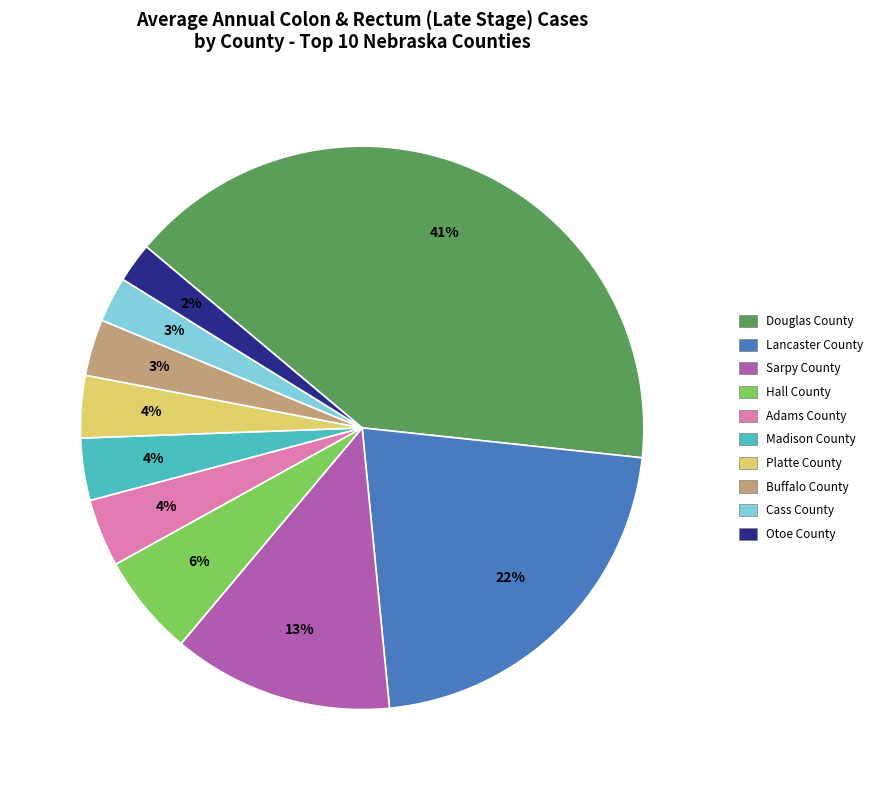

Count the number of slices in the pie.

10